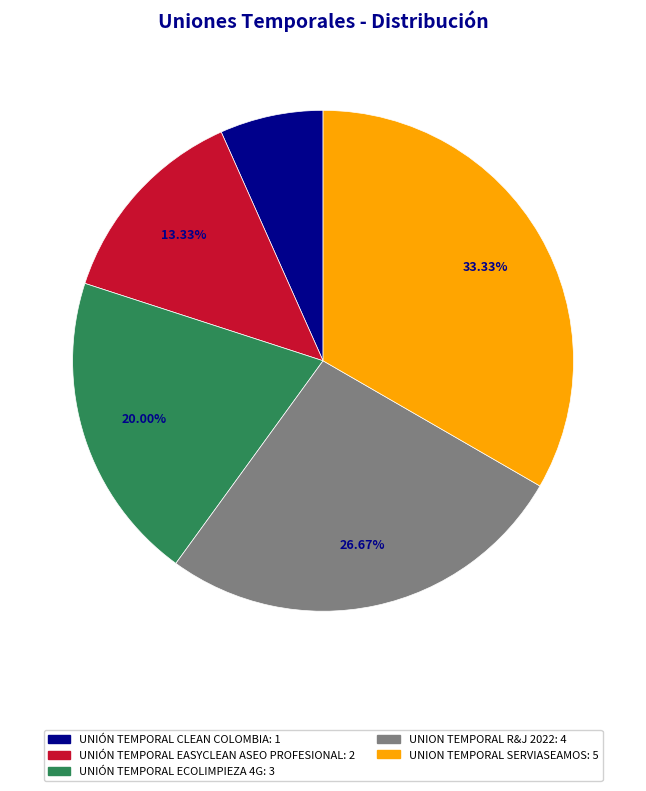

Which slice is the largest?

UNION TEMPORAL SERVIASEAMOS